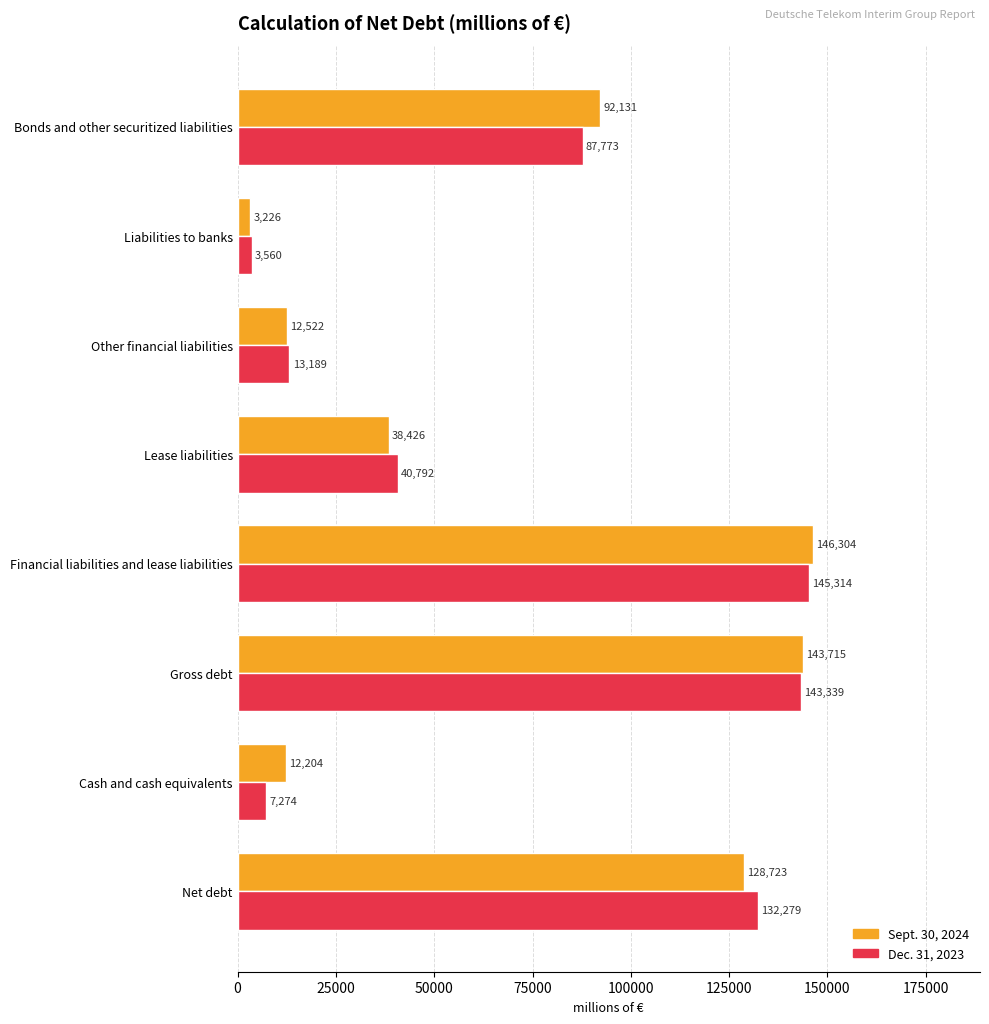

What is the average value of the Dec. 31, 2023 series?

71690